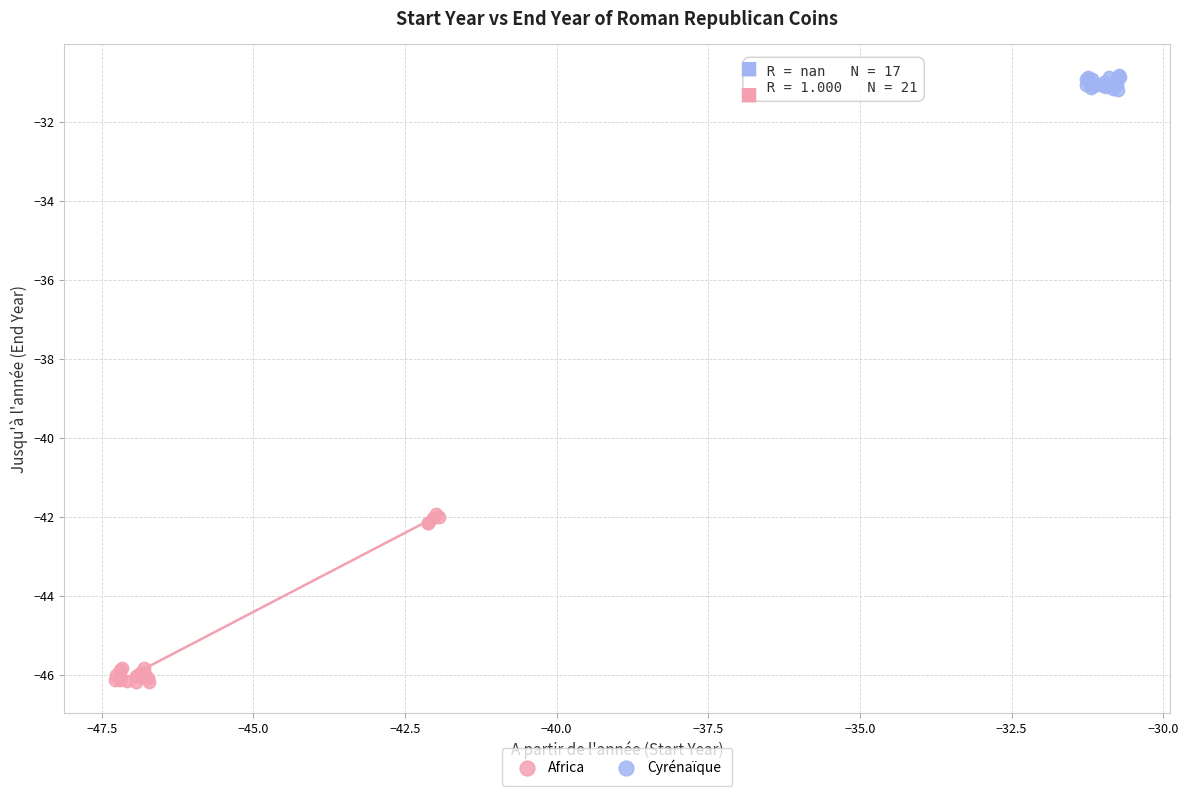

Which series contains the highest Y value?

Cyrénaïque